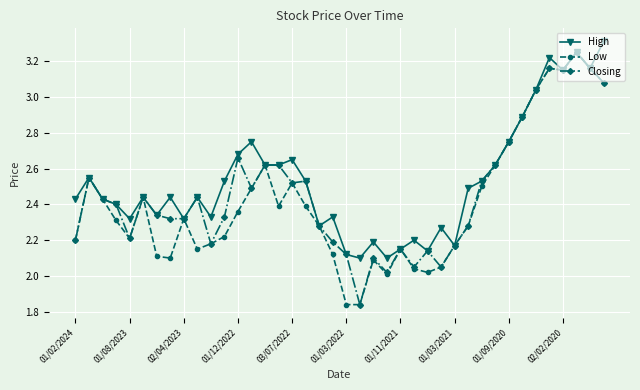

At how many categories does at least one series exceed 3?

6